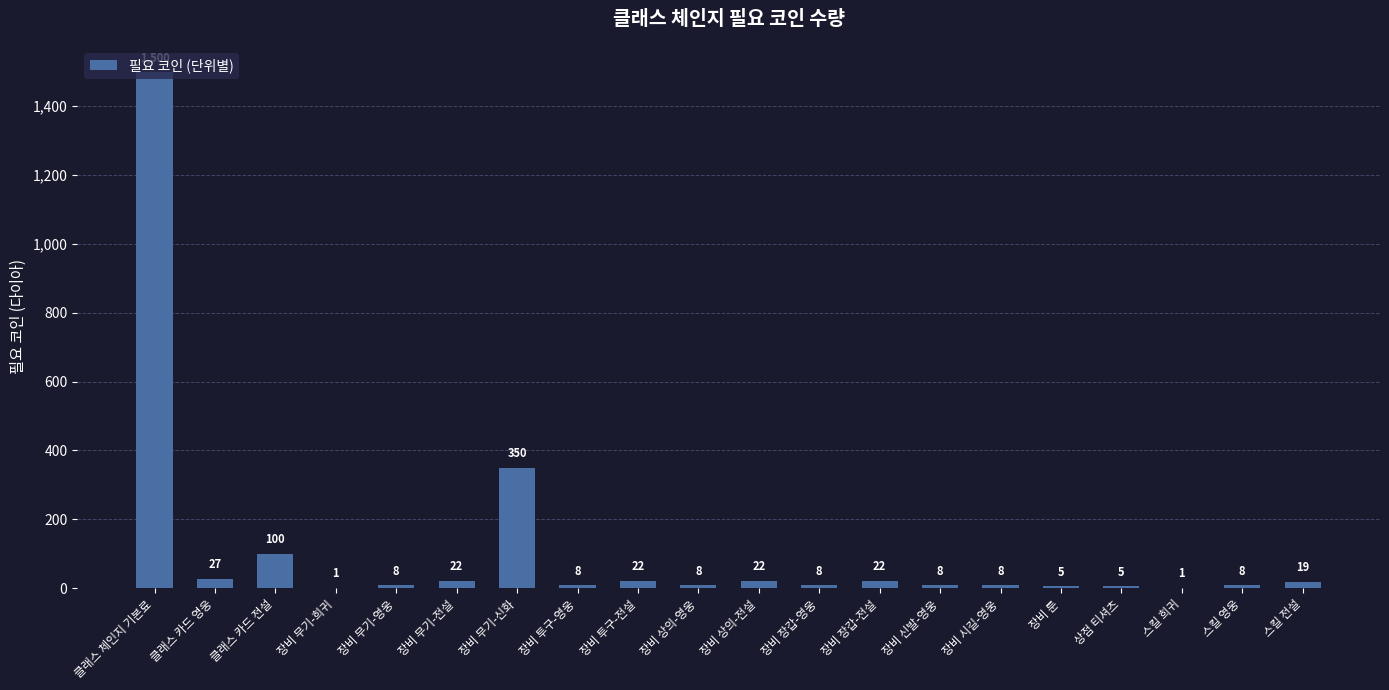

At which label does the data first exceed 8?

클래스 체인지 기본료